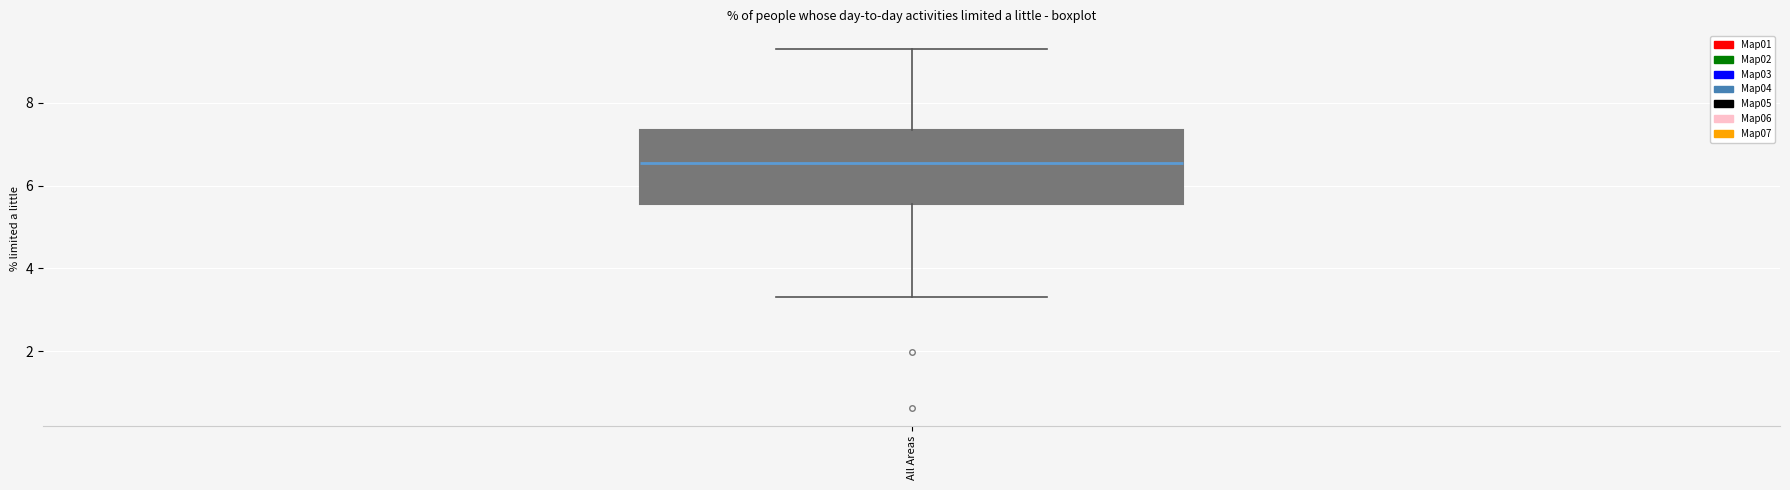

Where is the lower edge of the box for All Areas on the y-axis? The values are not printed on the chart, so give them approximately, as read against the axis.

5.6